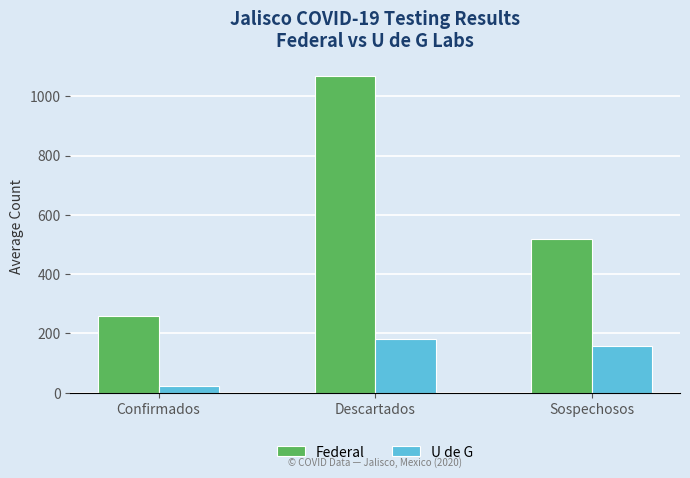

Reading left to right, what are all the values shown in this chart?

Federal: Confirmados=259	Descartados=1067	Sospechosos=518
U de G: Confirmados=23	Descartados=182	Sospechosos=157